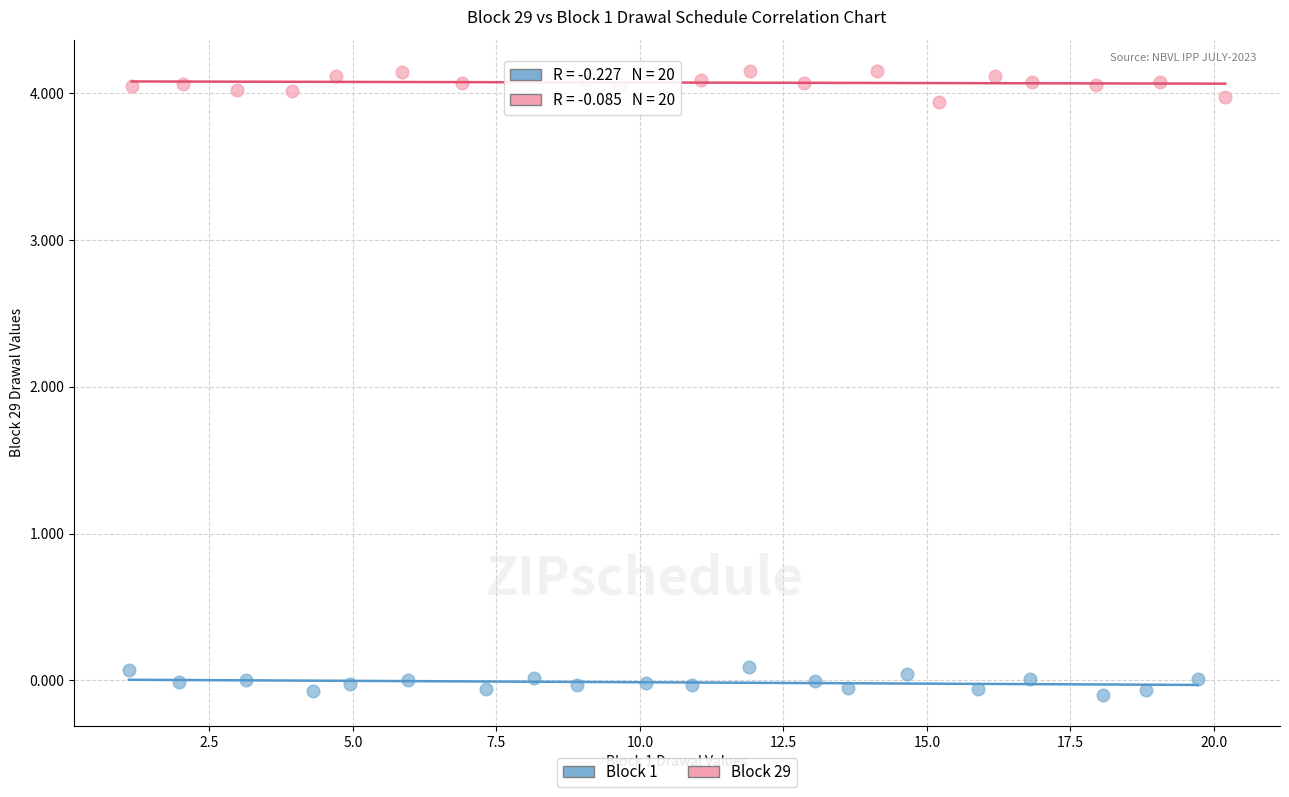

Which series reaches the minimum Y coordinate?

Block 1